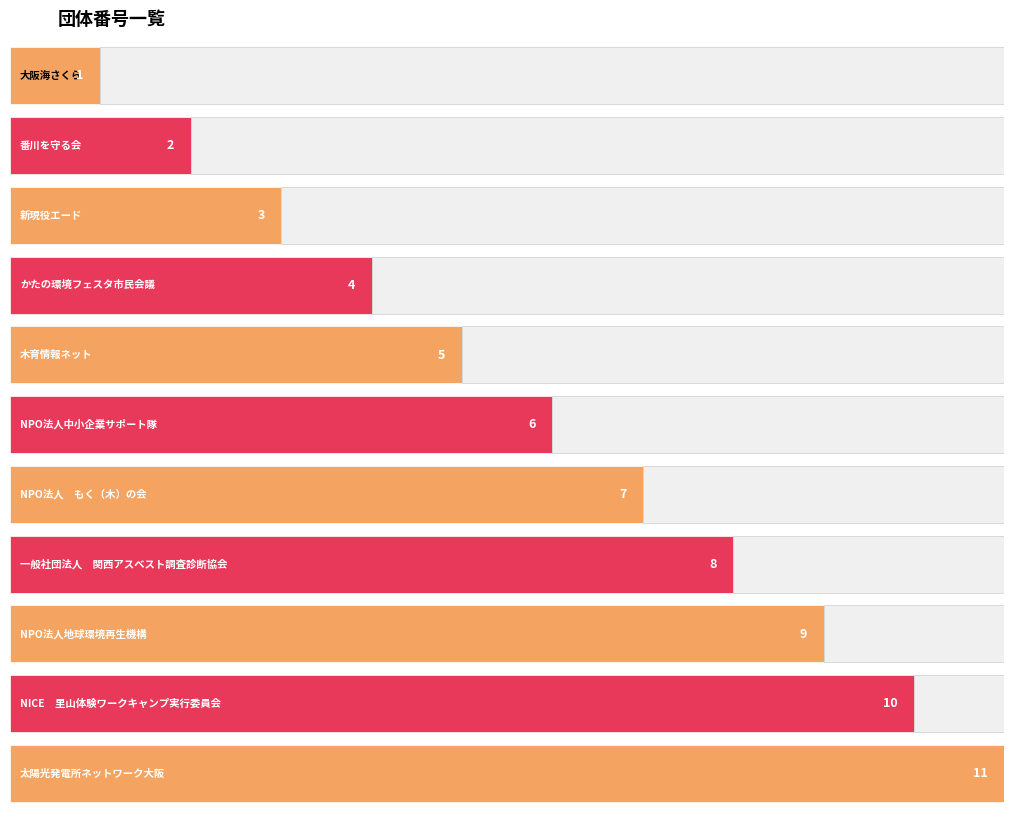

Rank the categories by value from highest to lowest.

太陽光発電所ネットワーク大阪, NICE　里山体験ワークキャンプ実行委員会, NPO法人地球環境再生機構, 一般社団法人　関西アスベスト調査診断協会, NPO法人　もく（木）の会, NPO法人中小企業サポート隊, 木育情報ネット, かたの環境フェスタ市民会議, 新現役エード, 番川を守る会, 大阪海さくら